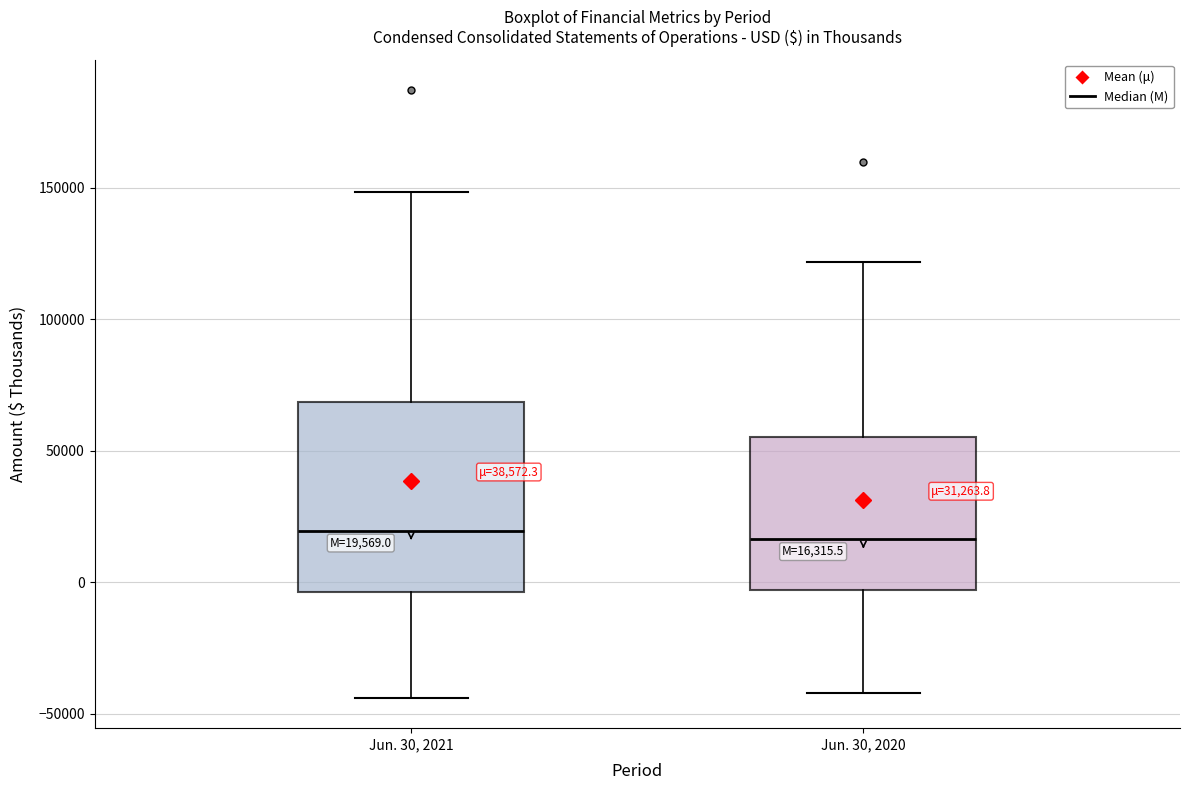

Comparing the boxes themselves (not the whiskers), which one is the tallest?

Jun. 30, 2021